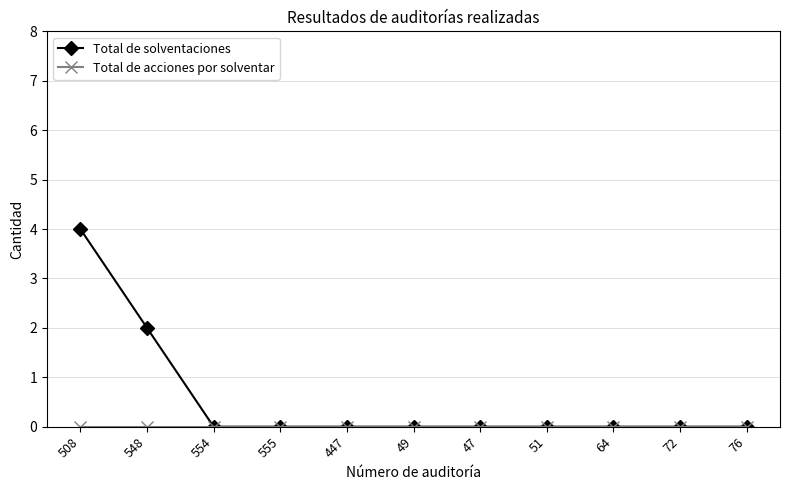

Count the Total de solventaciones values in the range 0 to 1.

9